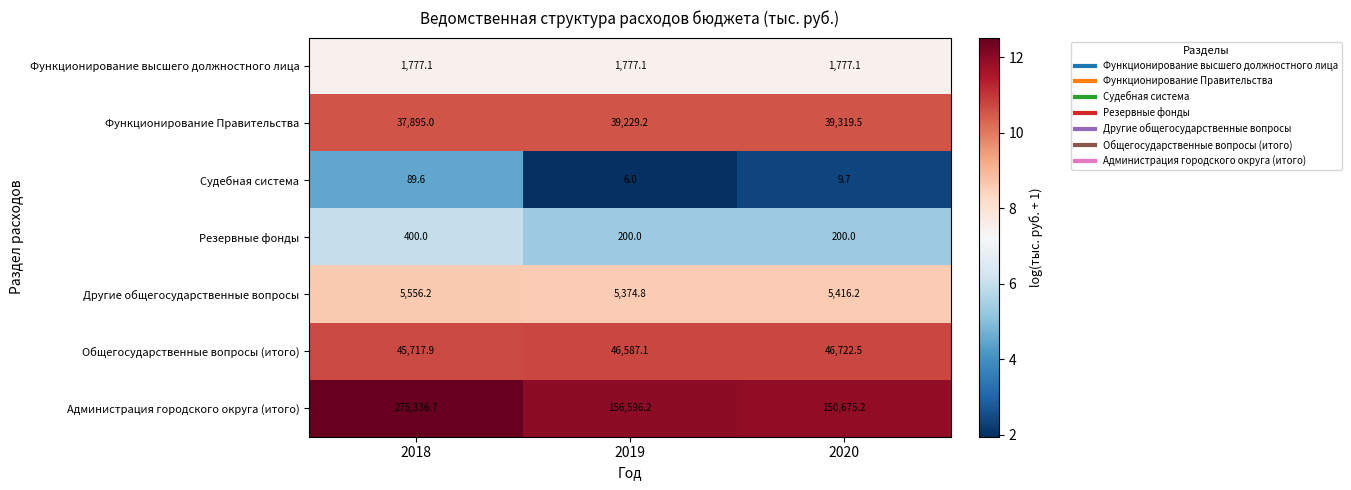

Which label corresponds to the largest value in the chart?

2018